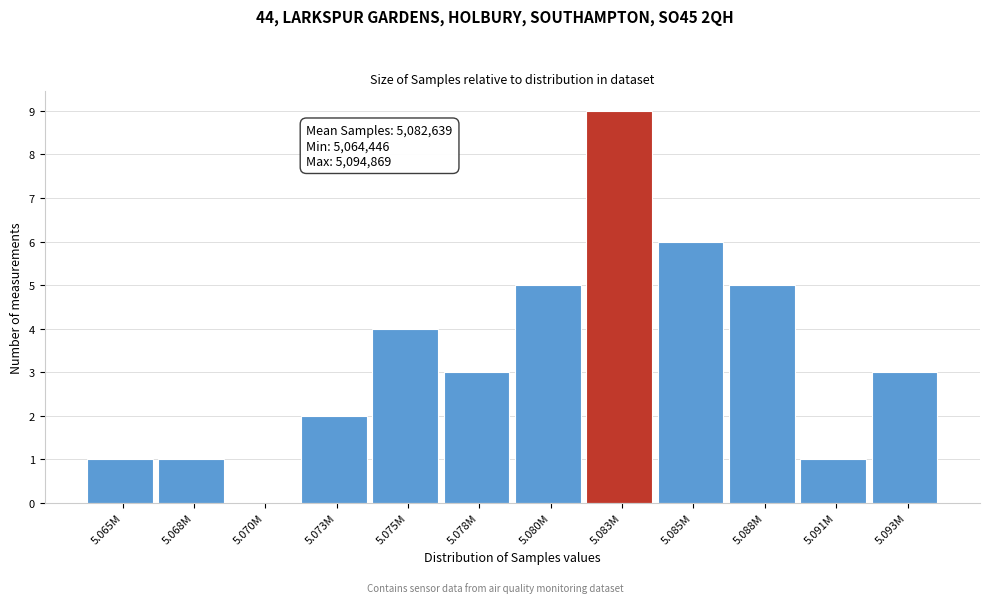

Reading left to right, transcribe all the data shown in this chart.

5.065M=1	5.068M=1	5.070M=0	5.073M=2	5.075M=4	5.078M=3	5.080M=5	5.083M=9	5.085M=6	5.088M=5	5.091M=1	5.093M=3